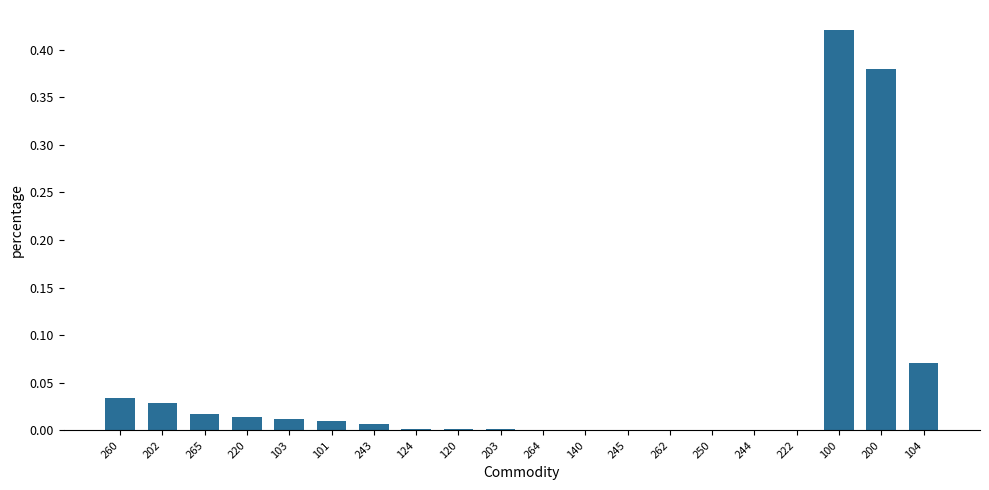

What is the sum of all values?

1.0